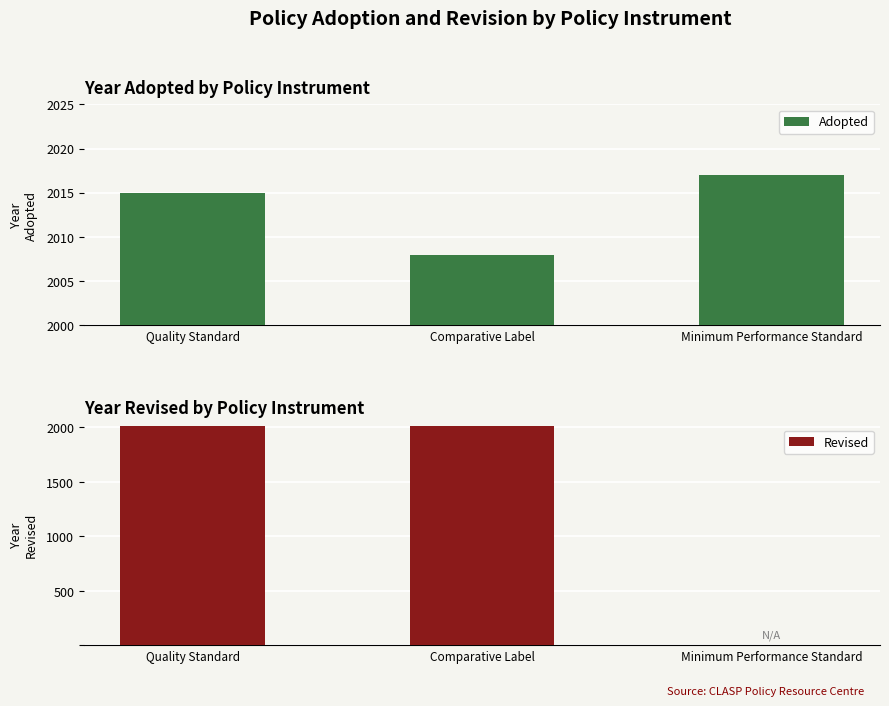

Is it true that Adopted equals 2017 at Minimum Performance Standard?

True